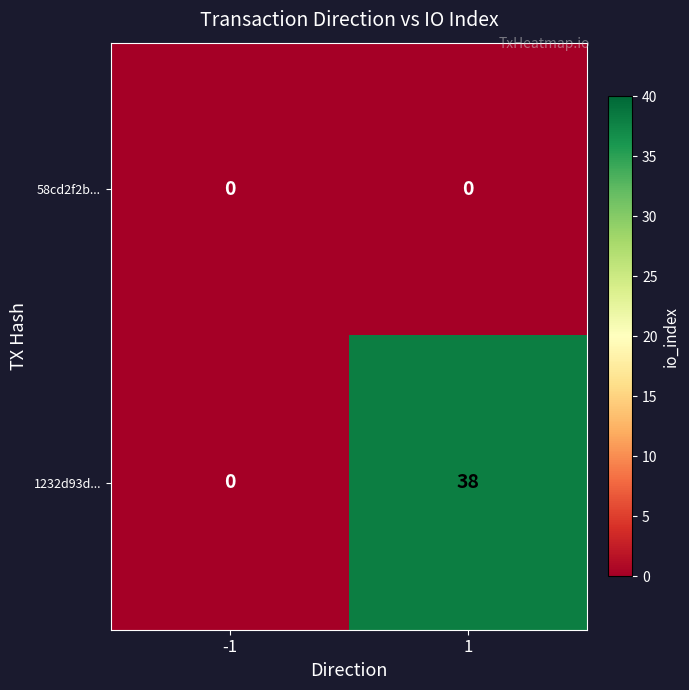

How many data points does each series have?

2